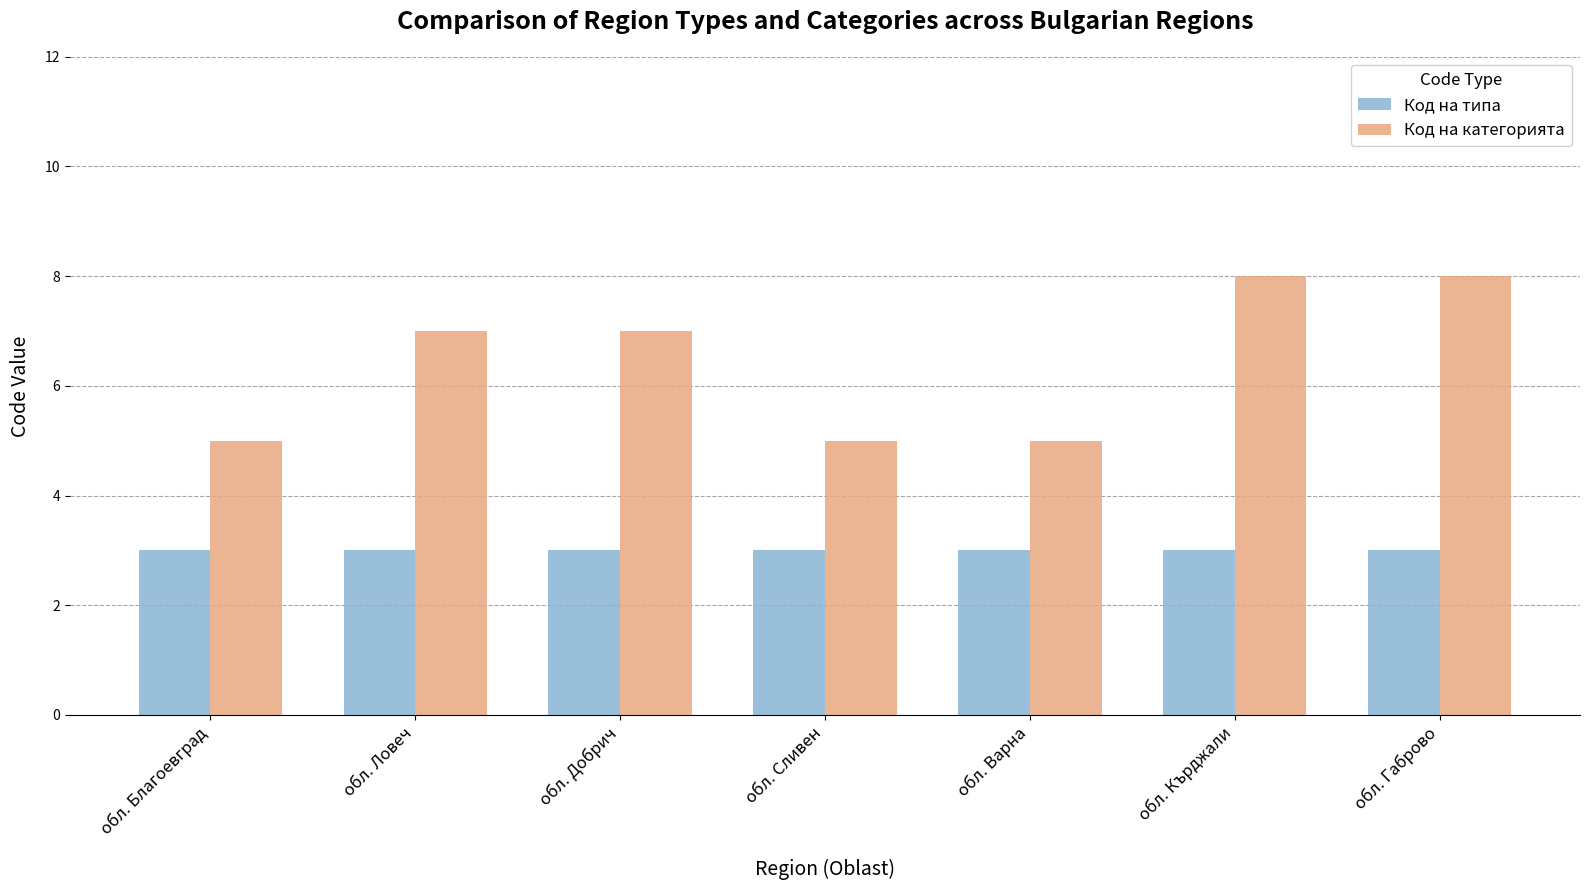

What is the greatest value displayed?

8